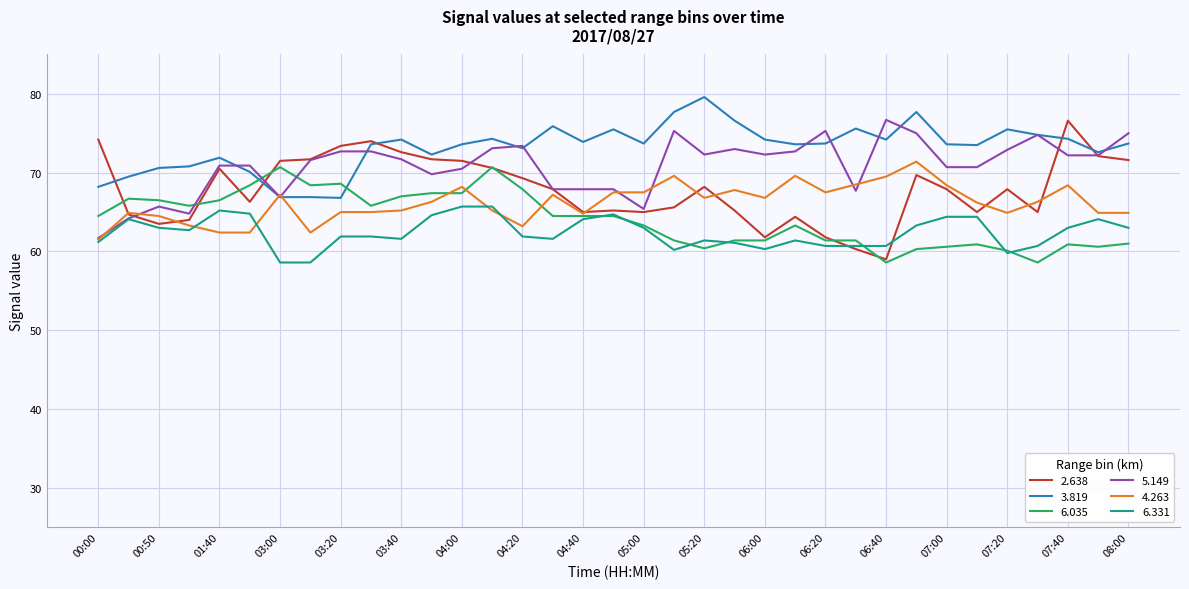

True or false: 6.035 and 3.819 intersect in this chart.

True